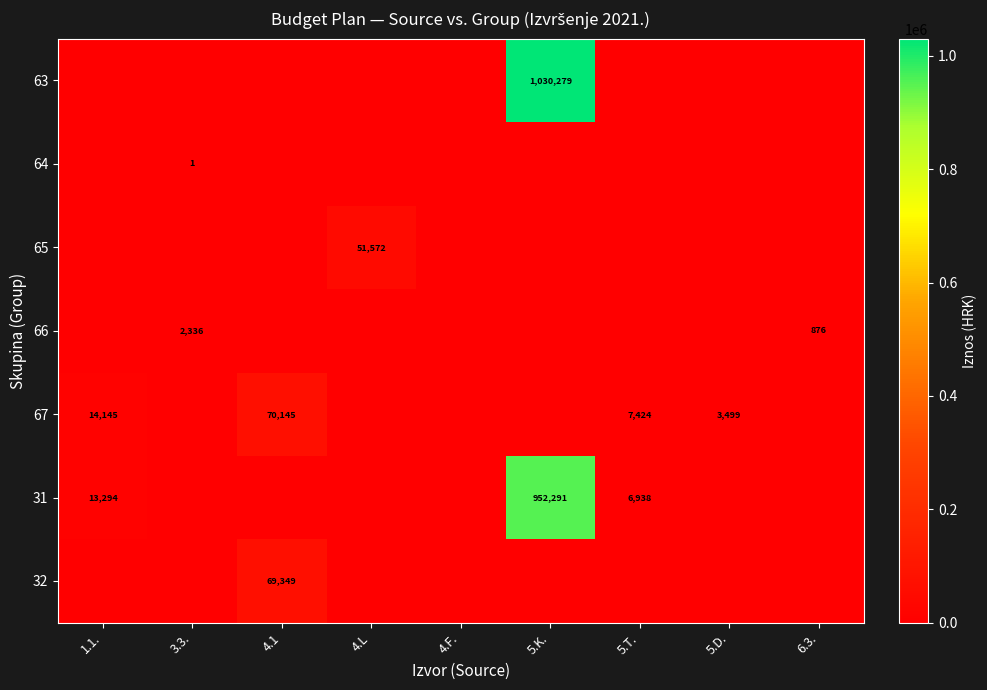

The value of 31 at 5.T. is 6938. True or false?

True